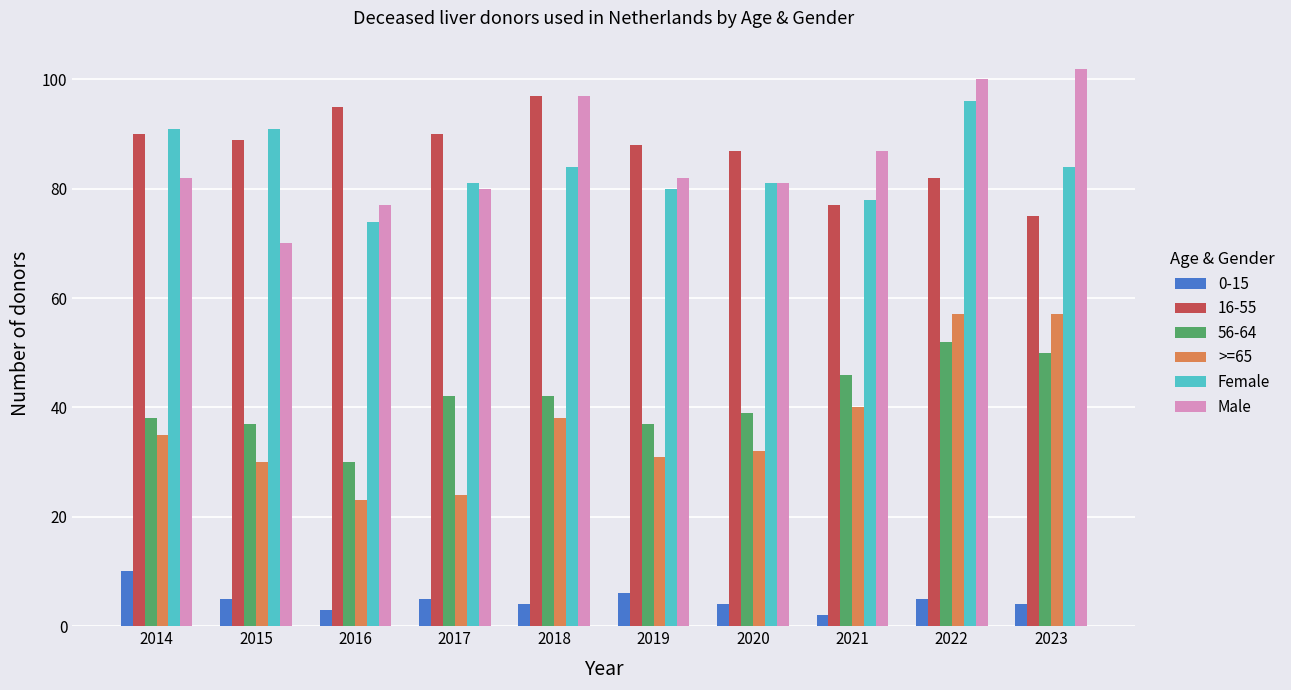

How many bars are there in each group?

6